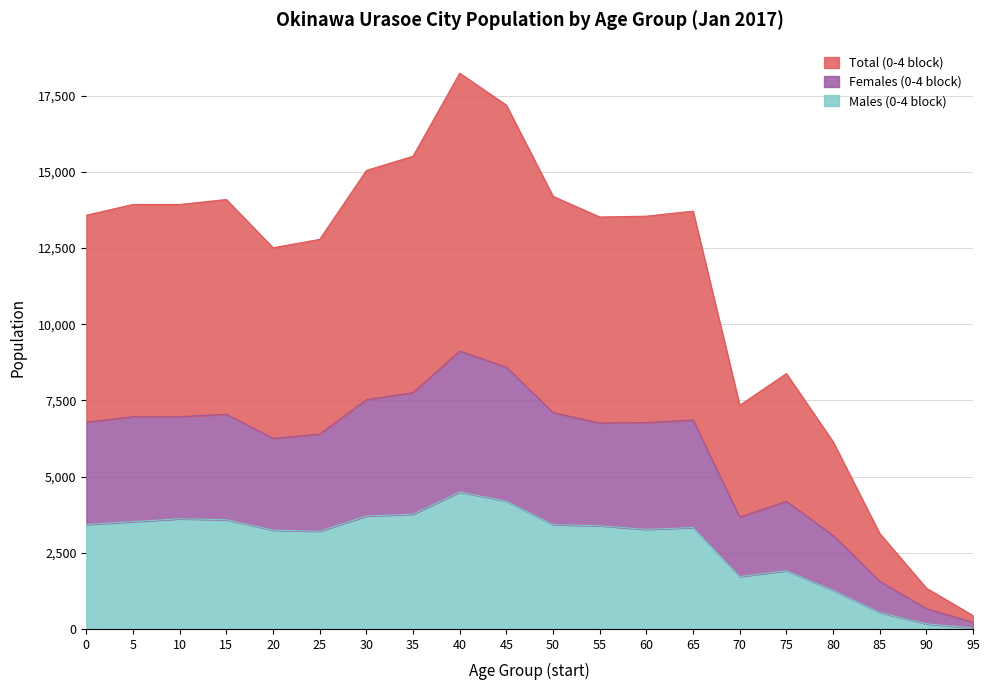

How many interior local peaks does the Females (0-4 block) series have?

4